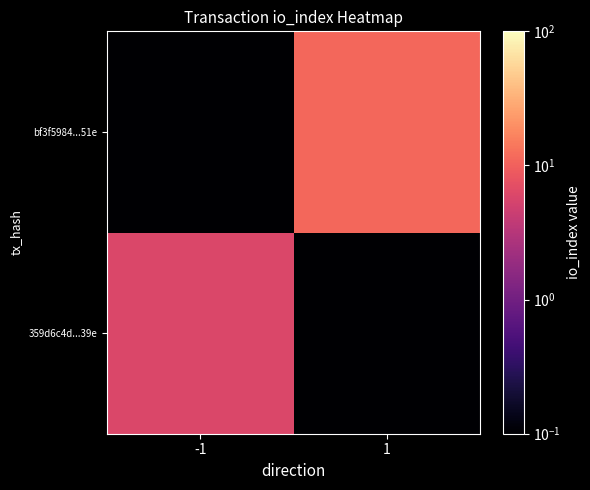

Count the number of data series in this chart.

2